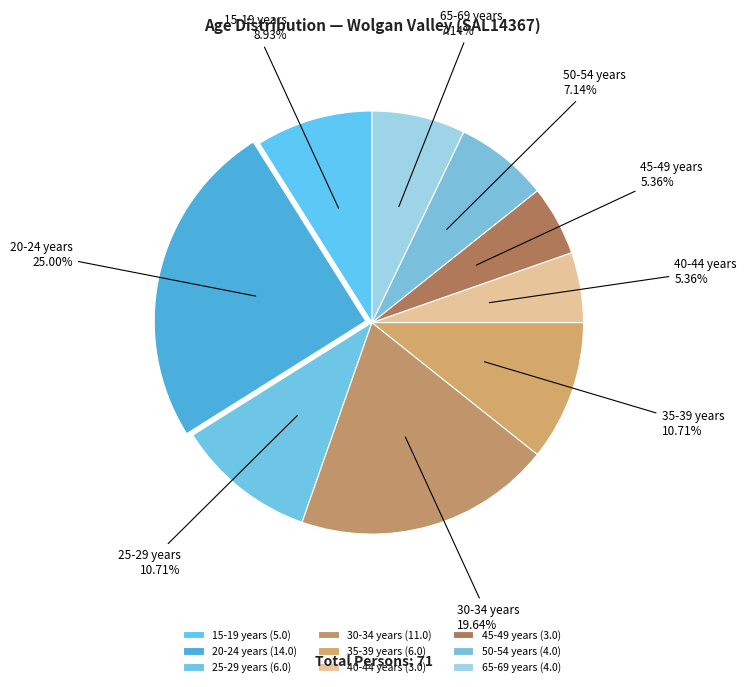

Combined, do 45-49 years and 35-39 years account for over 50%?

No